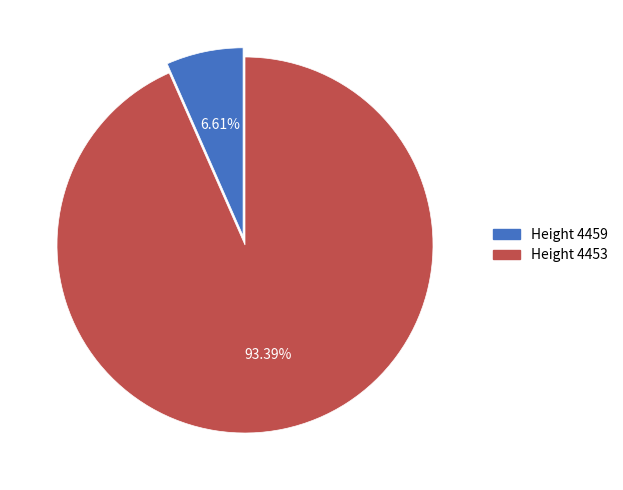

Which category accounts for the majority?

Height 4453